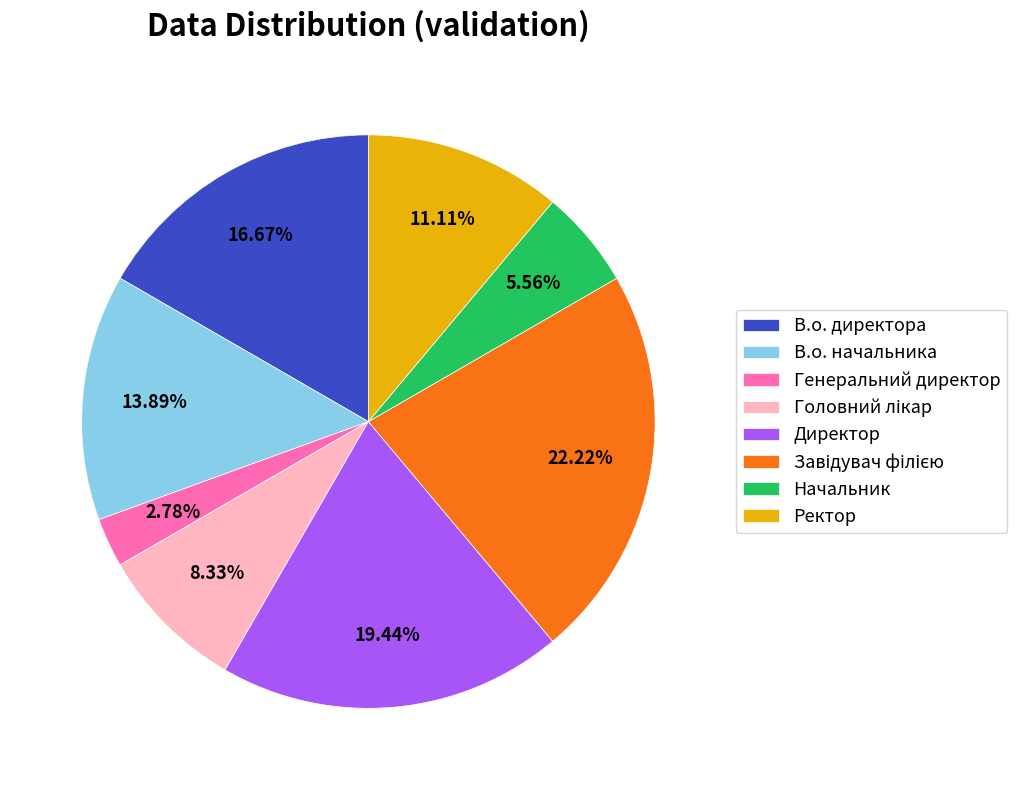

How many segments does this pie chart have?

8